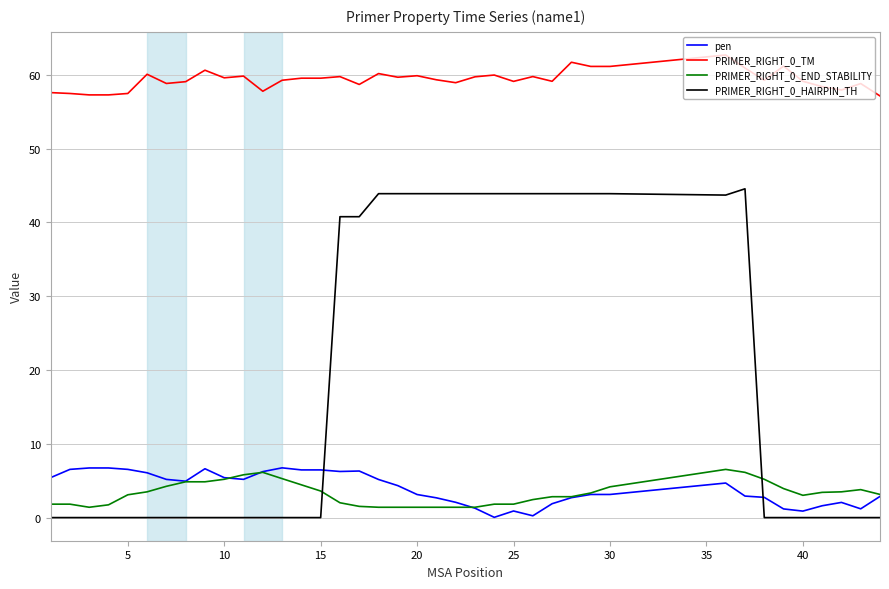

True or false: PRIMER_RIGHT_0_TM and pen intersect in this chart.

False